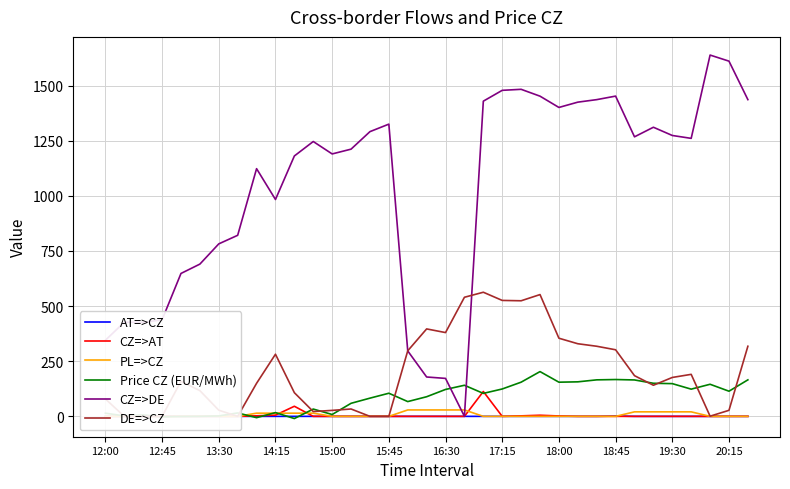

True or false: PL=>CZ has a value of 20.5 at 31.

True